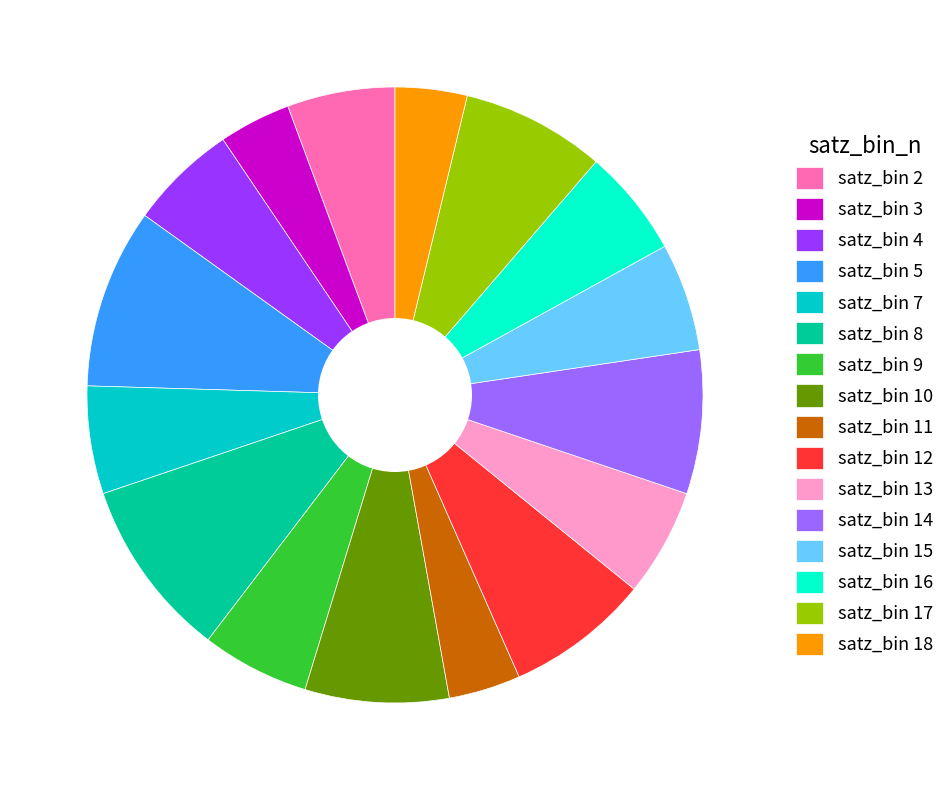

Do satz_bin 2 and satz_bin 8 together represent more than half of the pie?

No